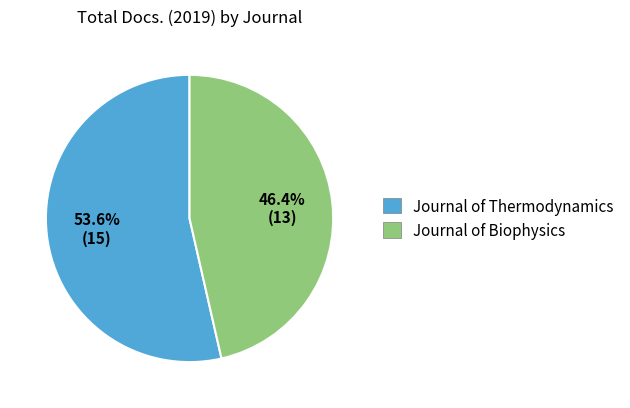

Approximately how many times larger is the value at Journal of Biophysics compared to Journal of Thermodynamics?

0.9